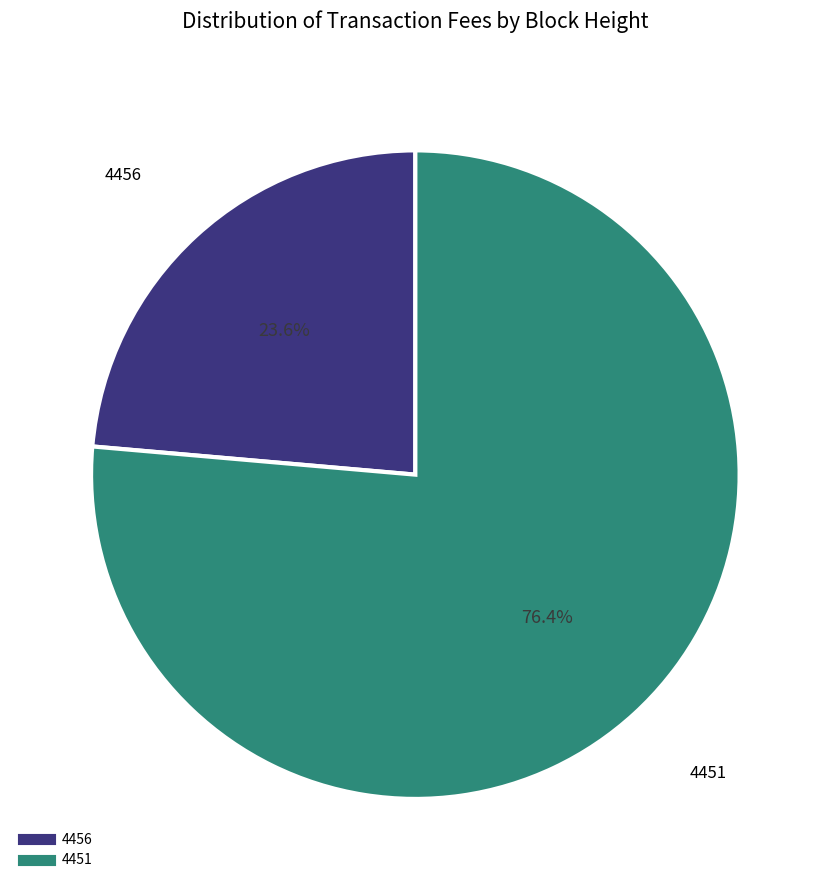

Does 4456 account for over 50% of the chart?

No